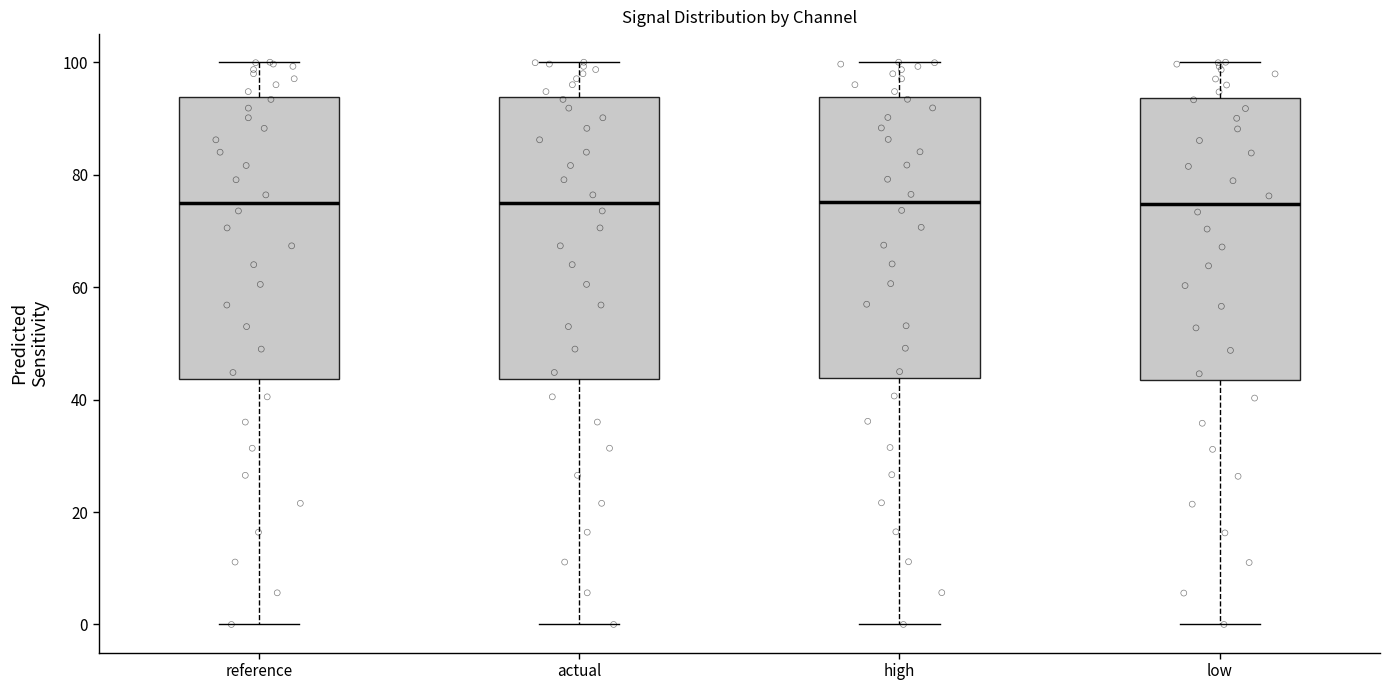

Where does the lower whisker of the box for low end on the y-axis? The values are not printed on the chart, so give them approximately, as read against the axis.

0